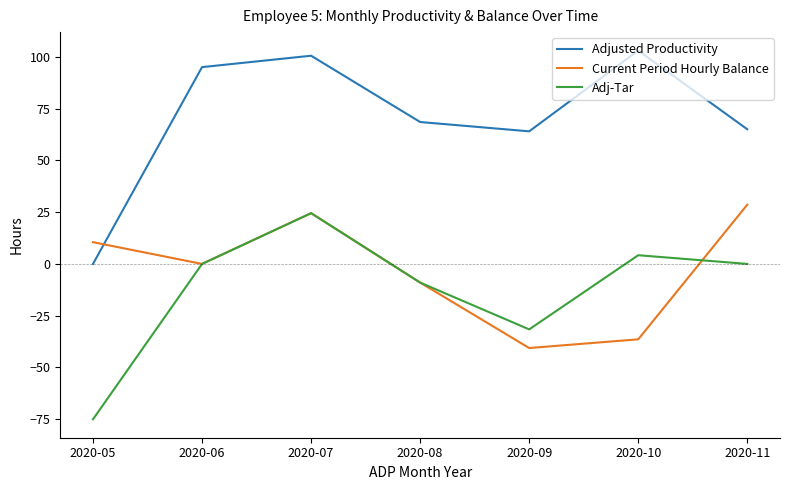

Which series has the widest spread of values?

Adjusted Productivity